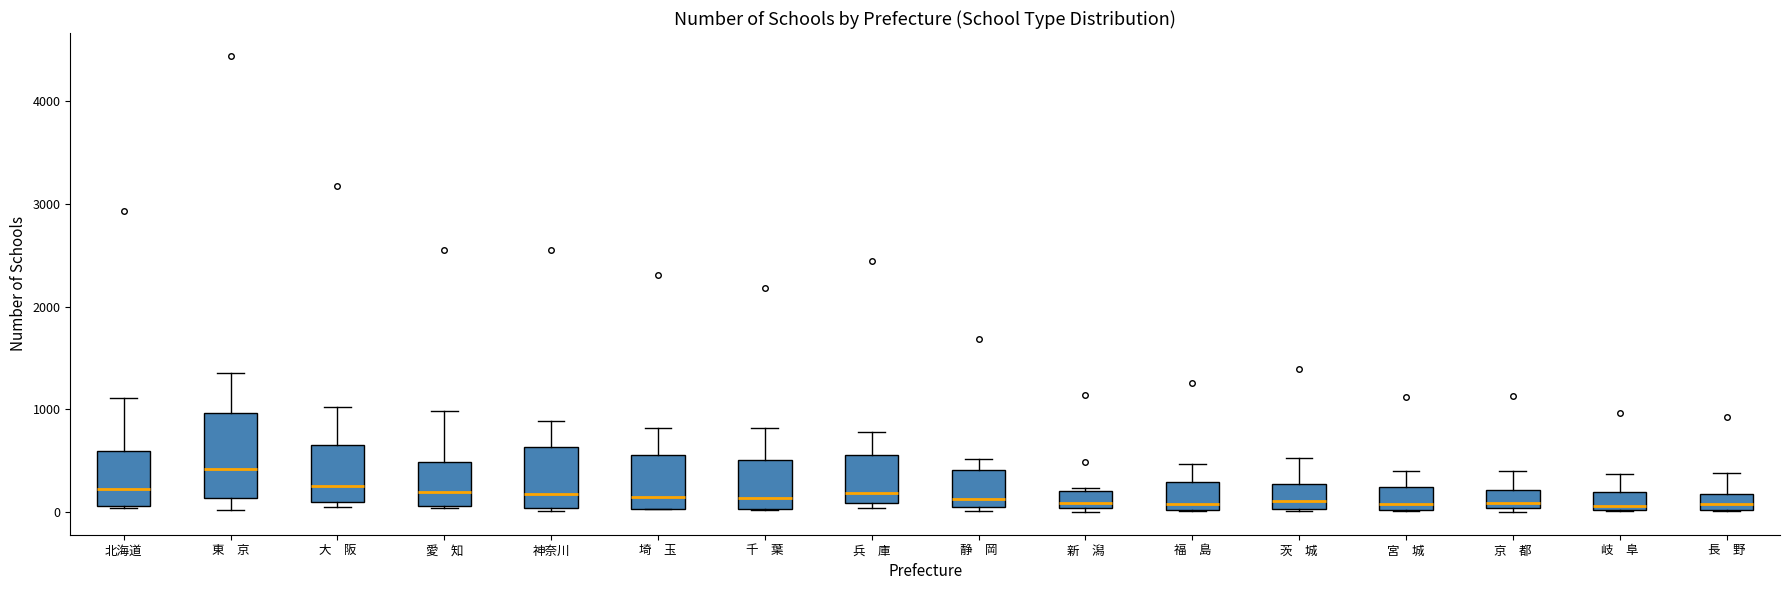

Where does the upper whisker of the box for 北海道 end on the y-axis? The values are not printed on the chart, so give them approximately, as read against the axis.

1100